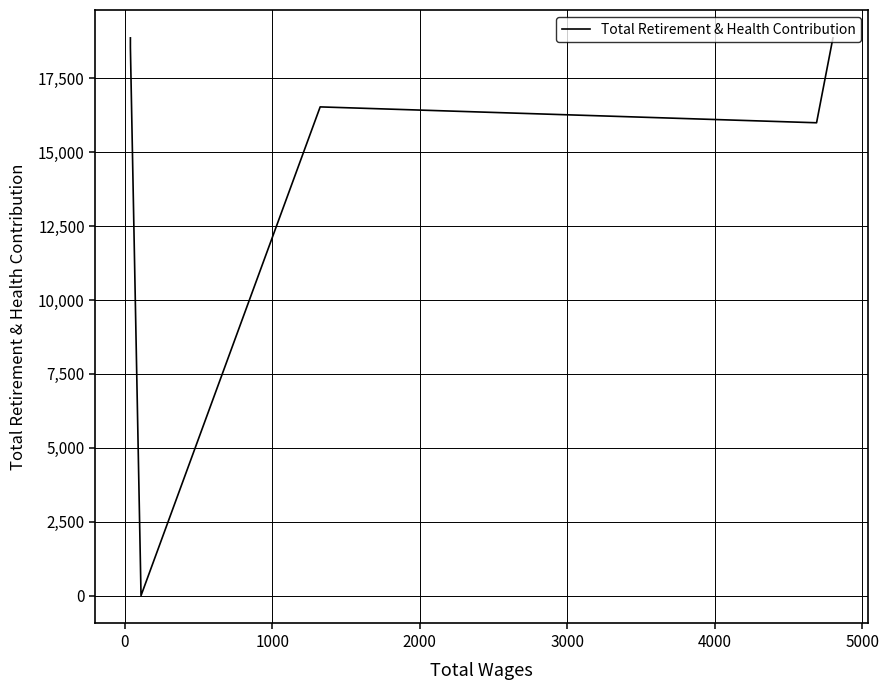

Which has a higher value, 4000 or 2000?

4000